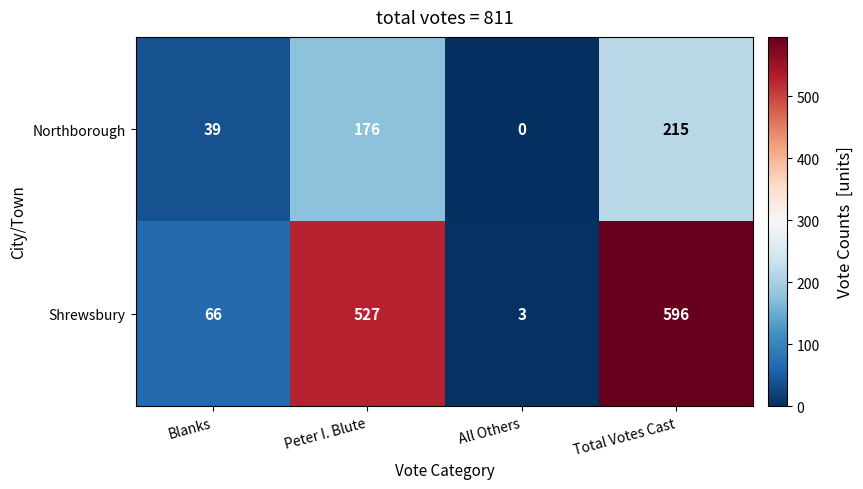

Which series changed the most between Blanks and All Others?

Shrewsbury